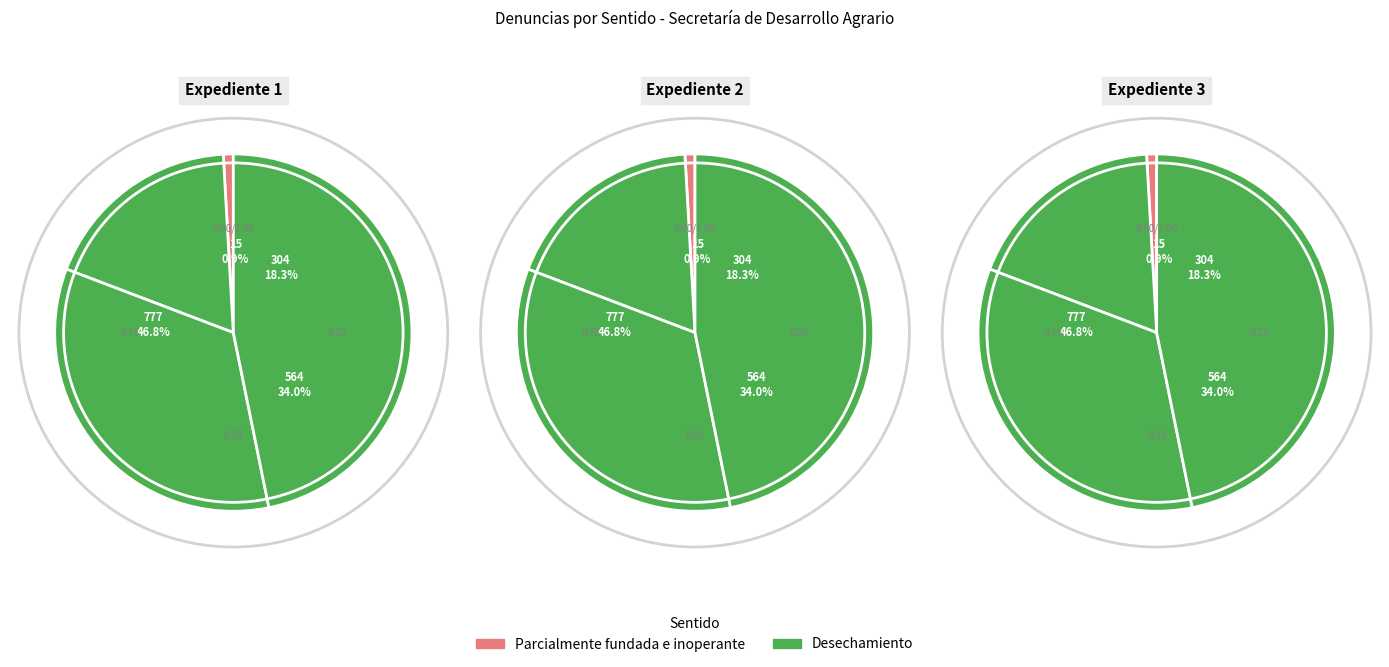

Is DIT 0304/2021 the majority of the pie?

No